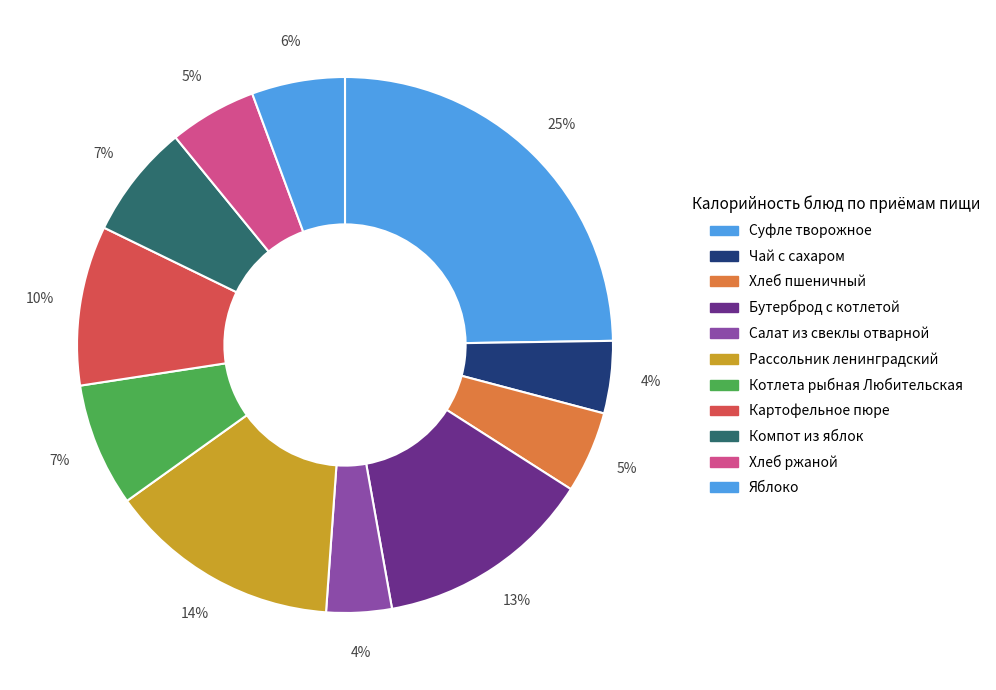

Count the number of slices in the pie.

11